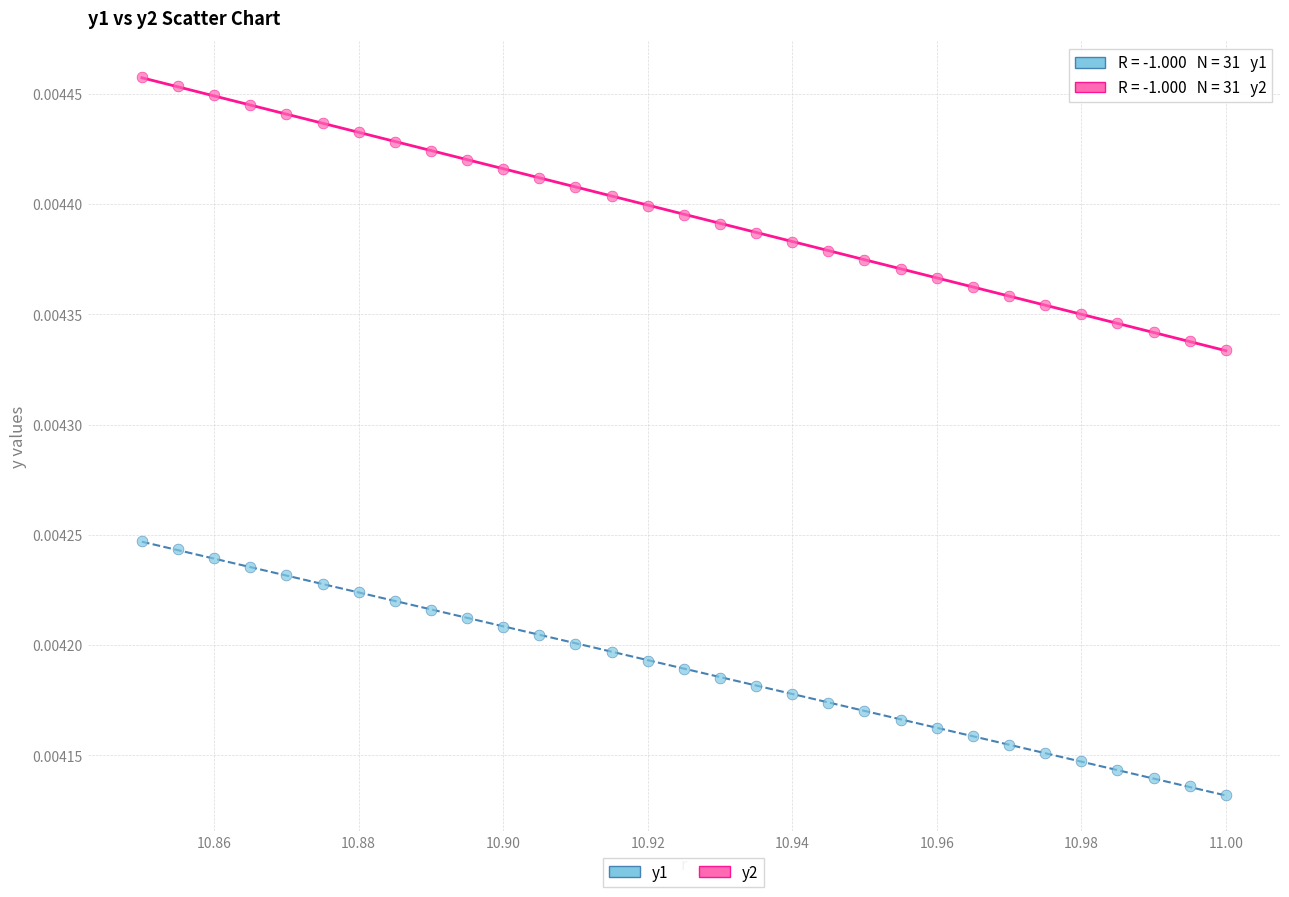

Which series has the largest Y range (max minus min)?

y2